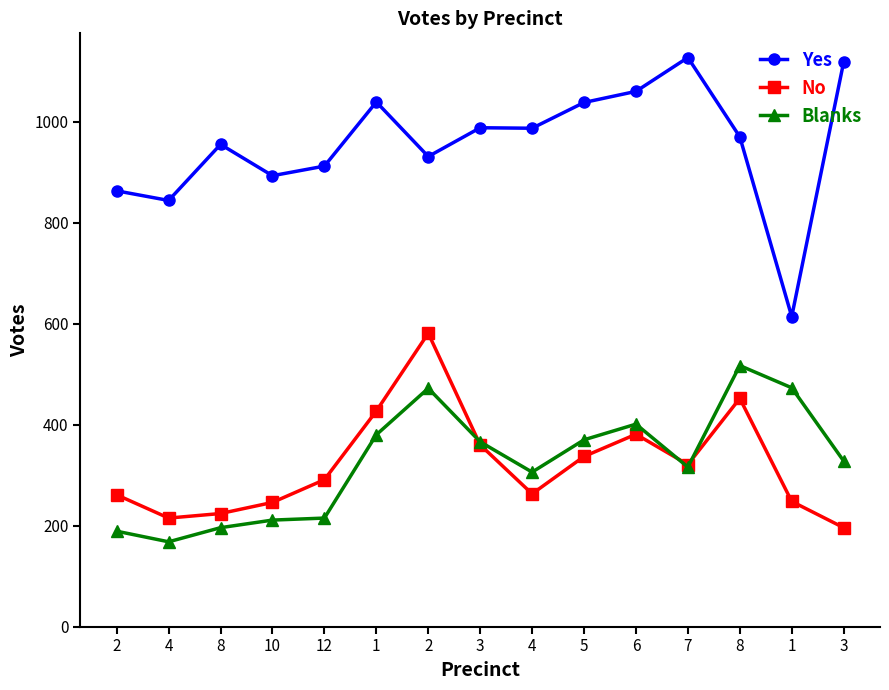

After their last crossing, which series has the higher values: No or Blanks?

Blanks